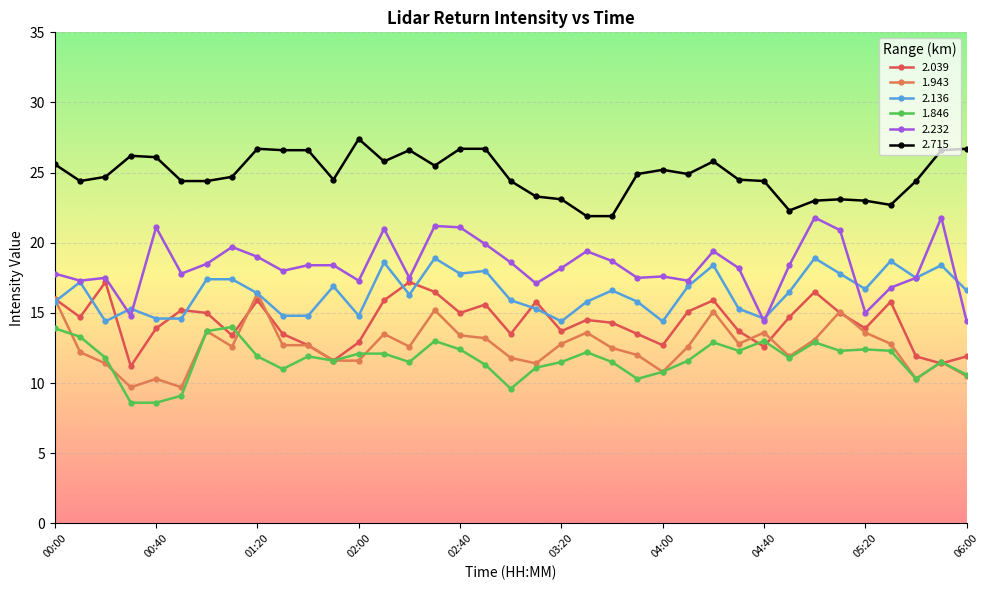

True or false: 1.846 and 2.715 cross at least once.

False